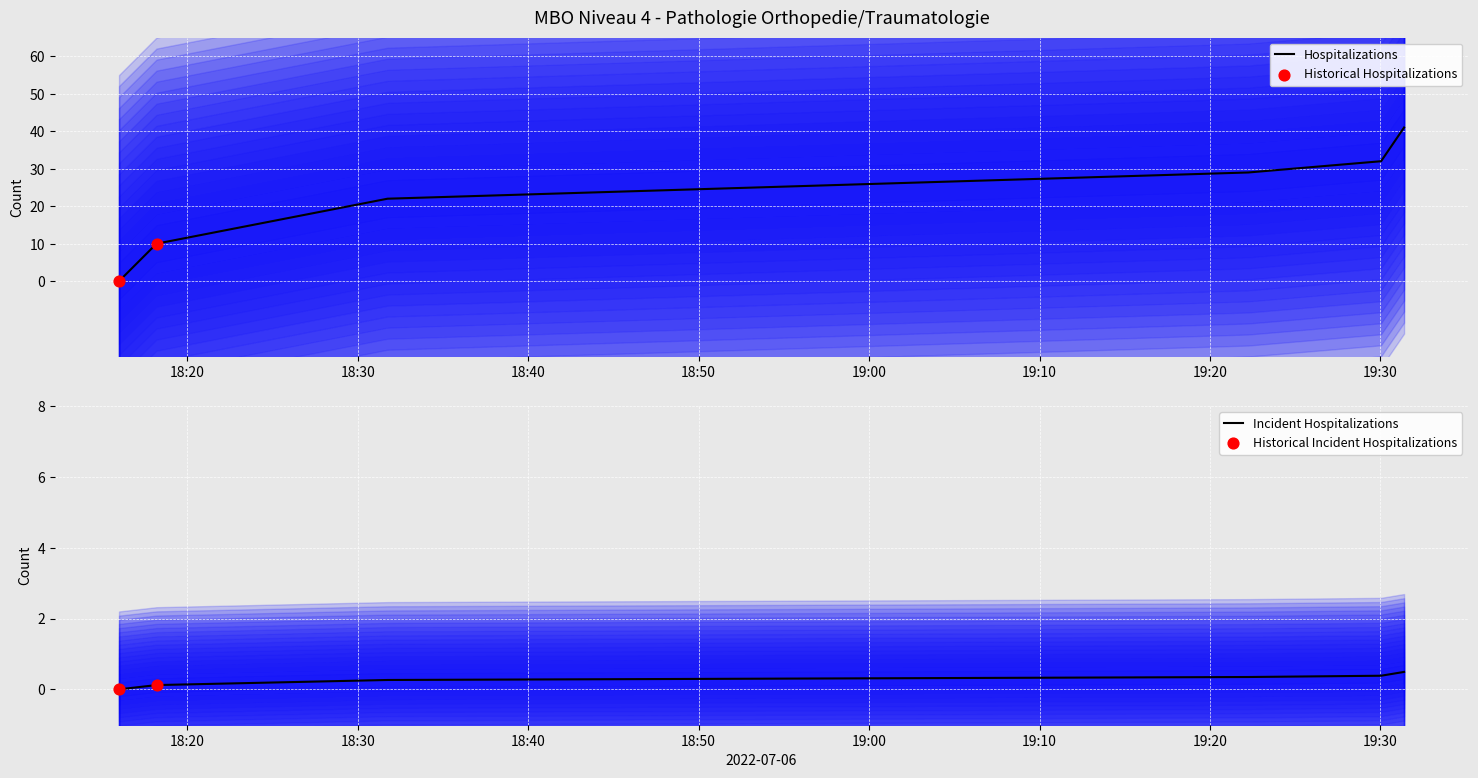

Which series reaches the maximum Y coordinate?

Historical Count